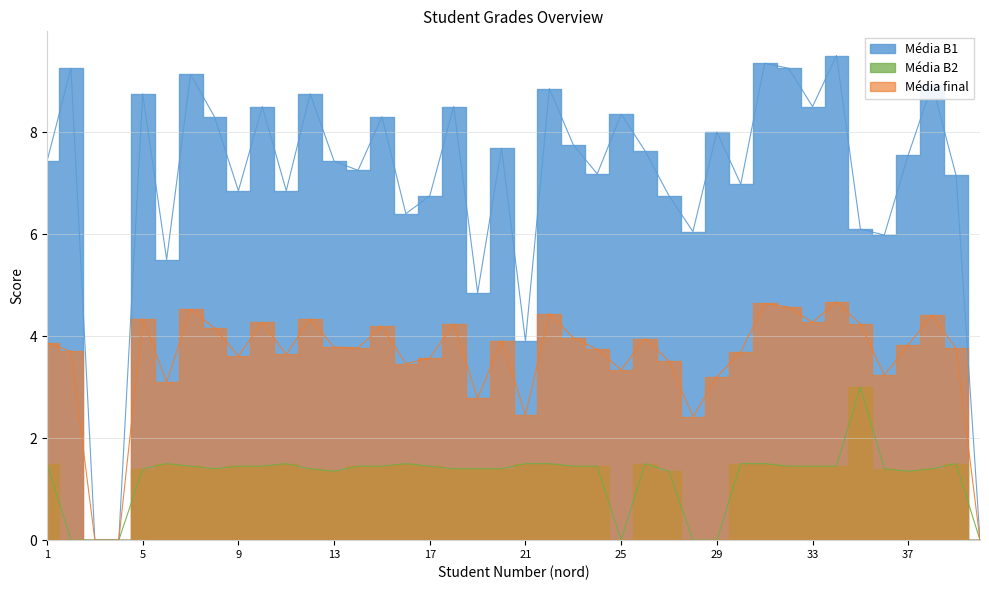

At which label does Média B1 first exceed 7?

1